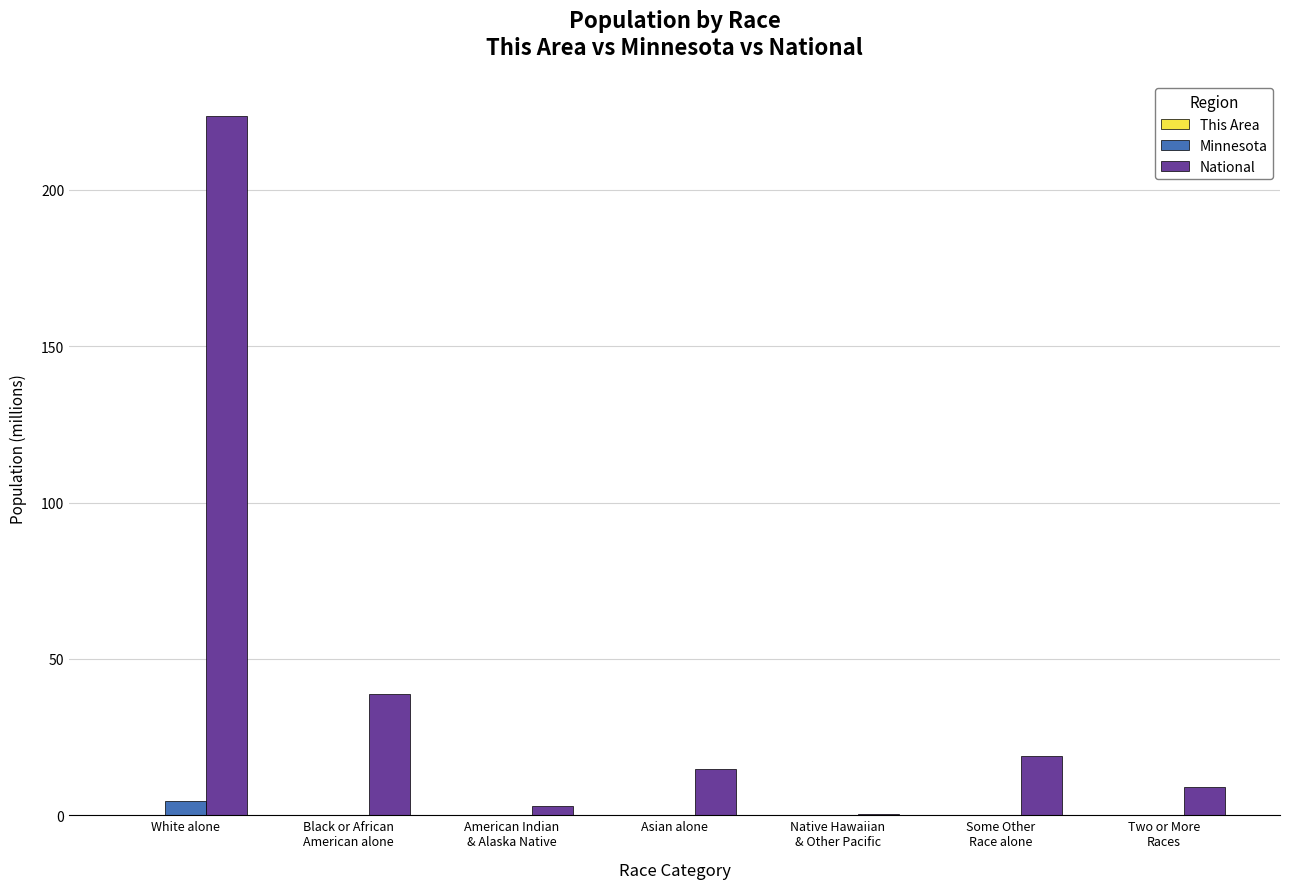

The National series shows 304.2 at White alone. True or false?

False